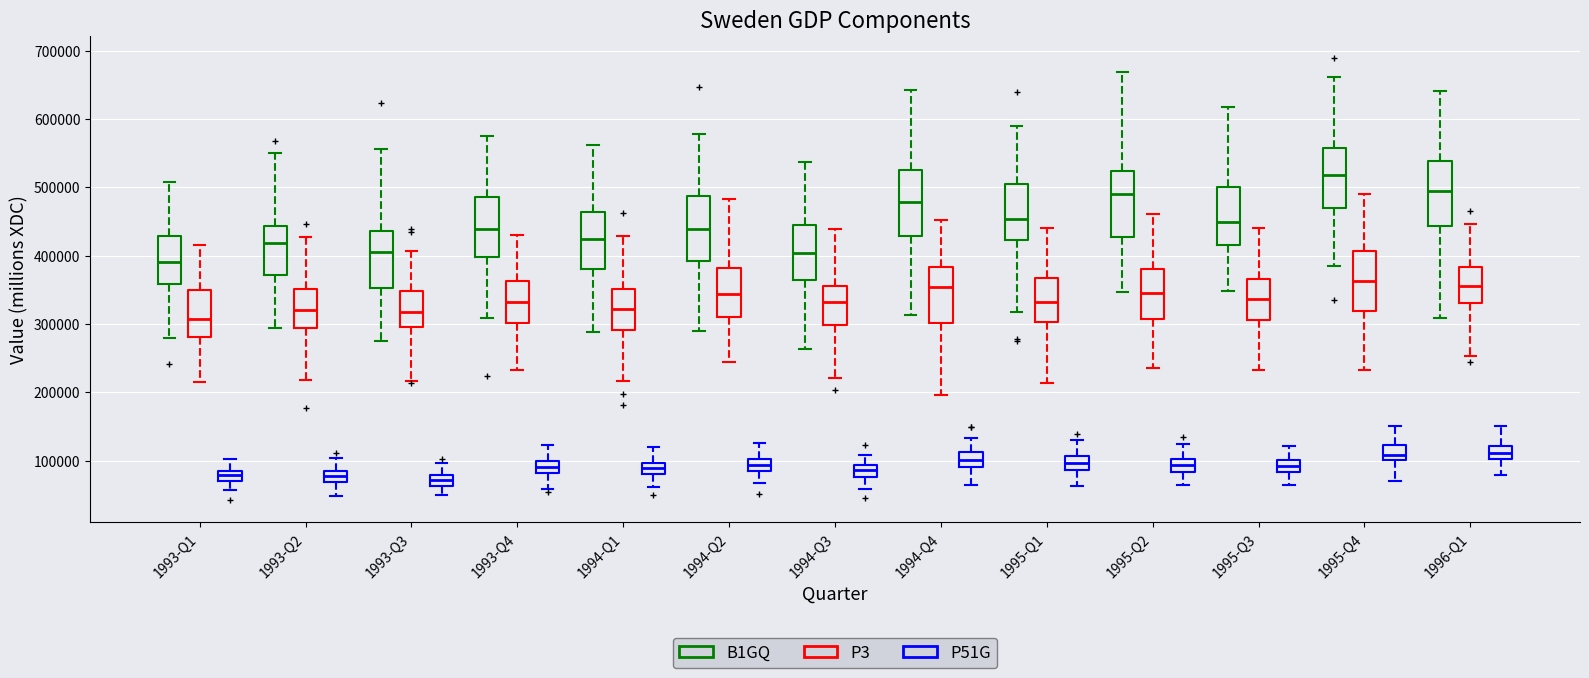

Where does the lower whisker of the box for 1994-Q2 (P51G) end on the y-axis? The values are not printed on the chart, so give them approximately, as read against the axis.

70000